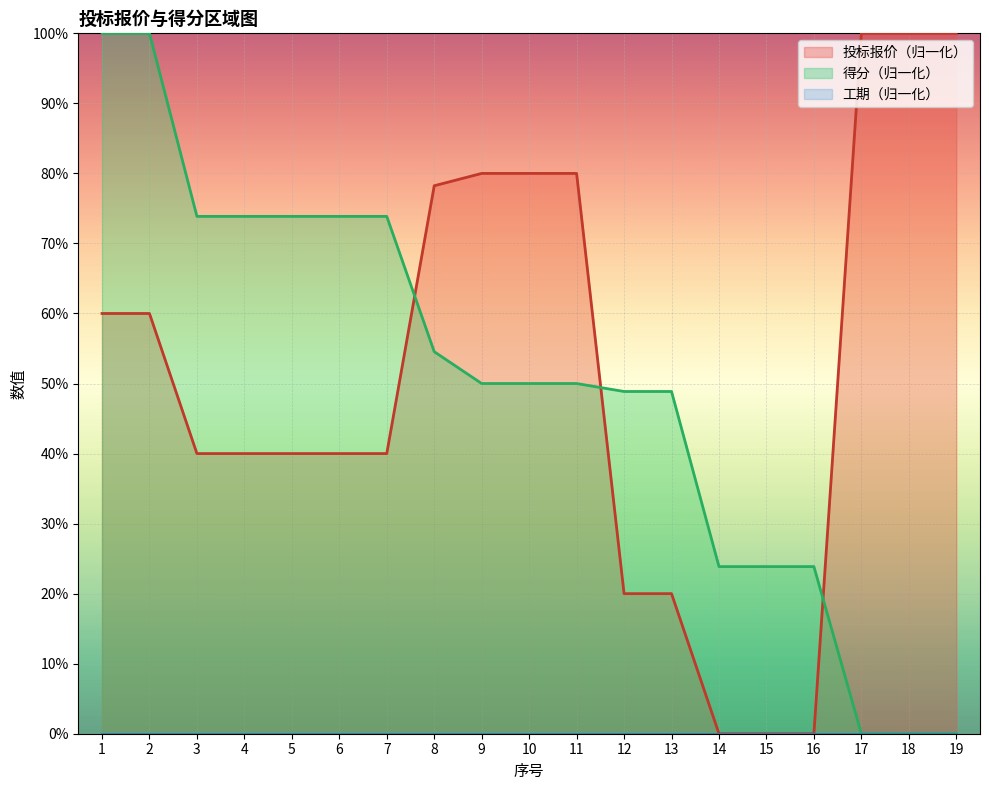

True or false: 得分 has more than 2 points higher than both neighbors.

False